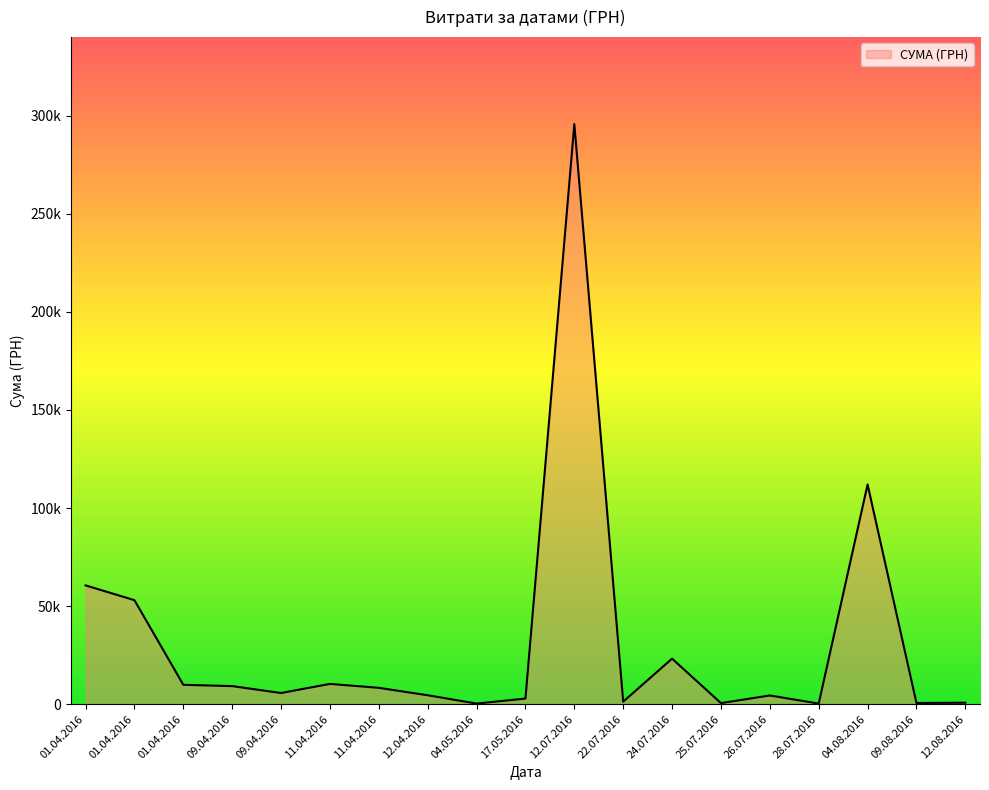

Does the chart have visible grid lines?

No